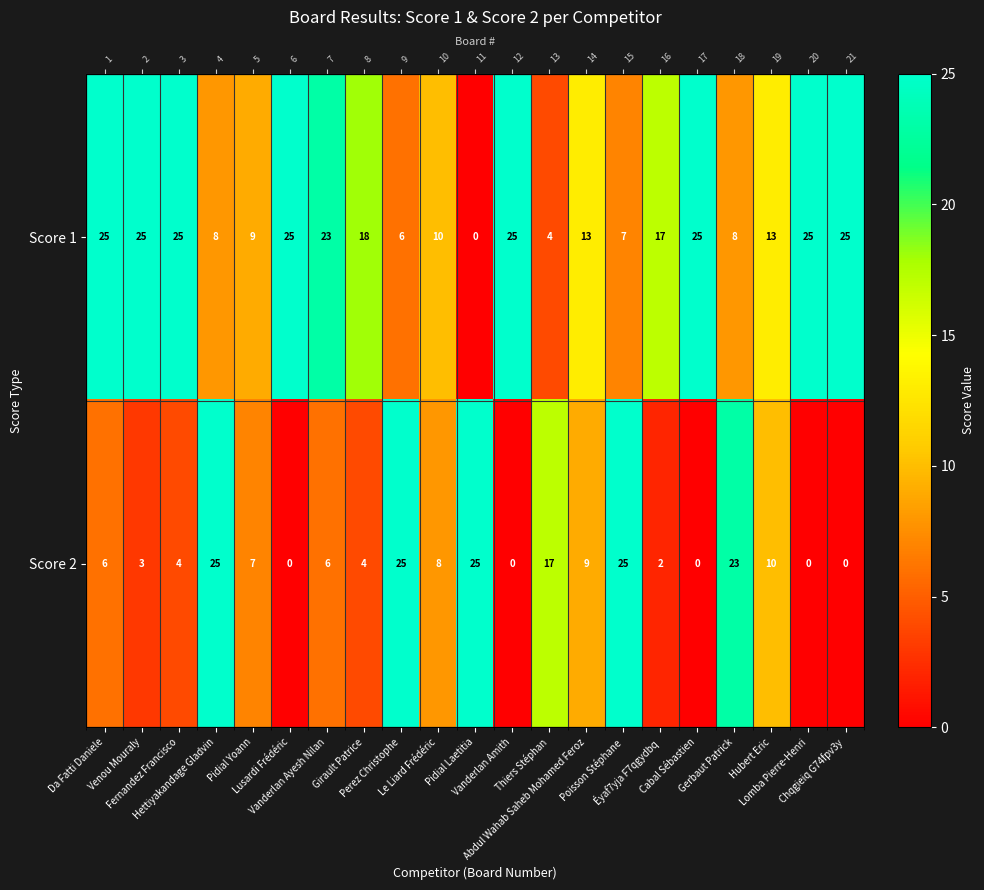

Which series changed the most between Perez Christophe and Thiers Stéphan?

Score 2